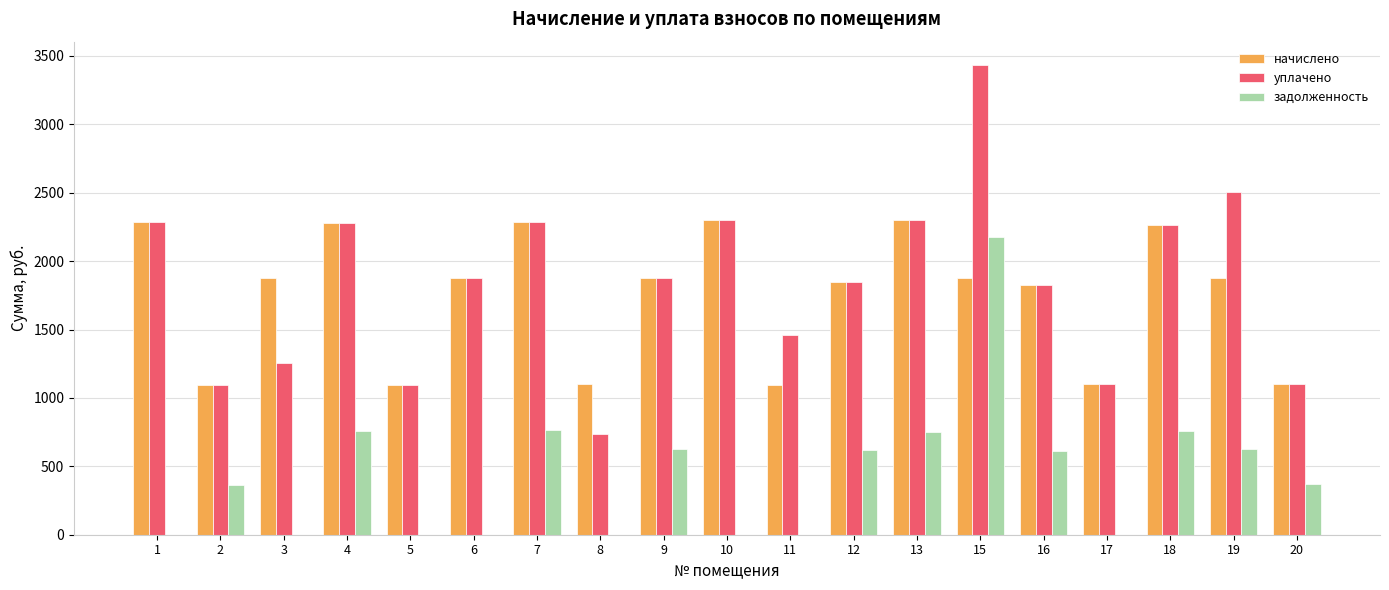

Does the chart contain stacked bars?

No